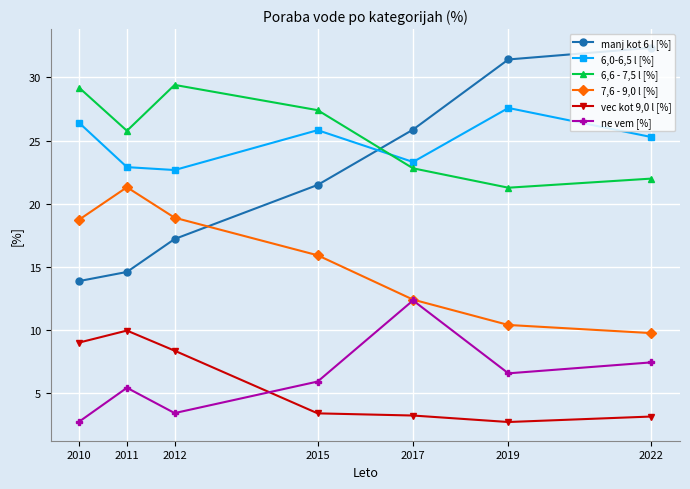

Rank the categories by manj kot 6 l [%] value from highest to lowest.

2022, 2019, 2017, 2015, 2012, 2011, 2010